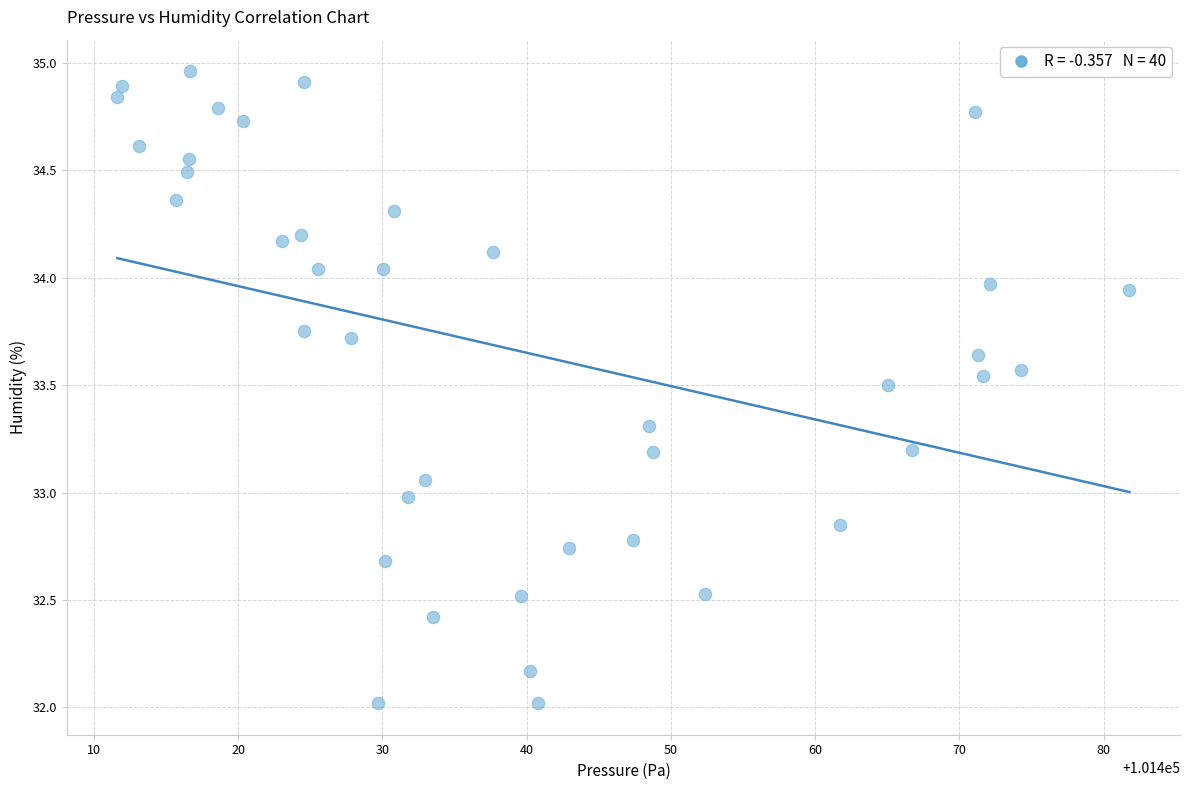

What is the range of Y values (max minus min)?

2.9